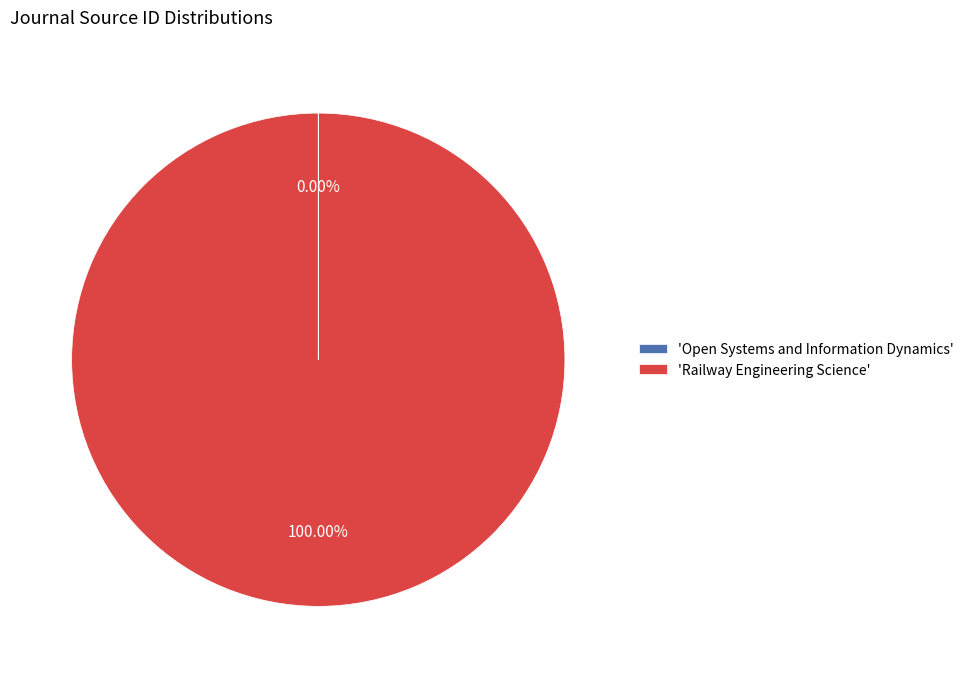

Which slice represents more than half of the pie?

'Railway Engineering Science'